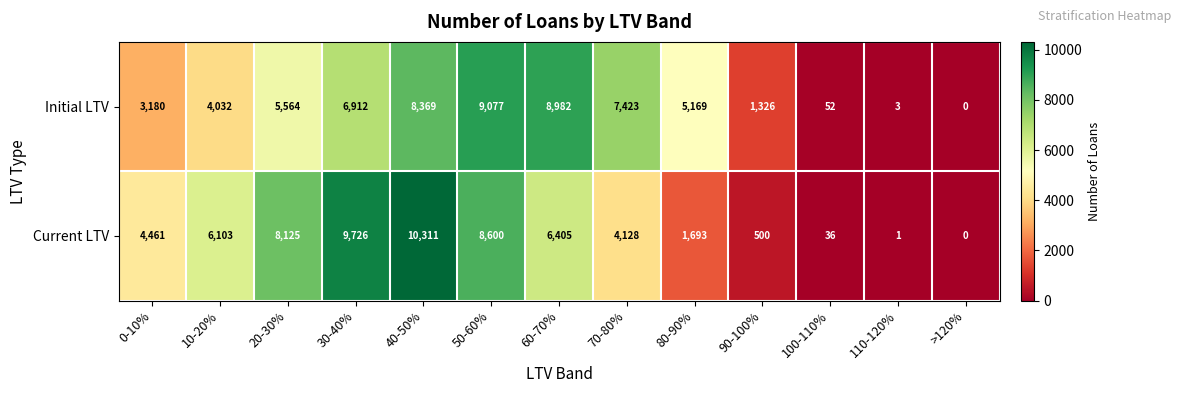

What is the average value of the Current LTV series?

4622